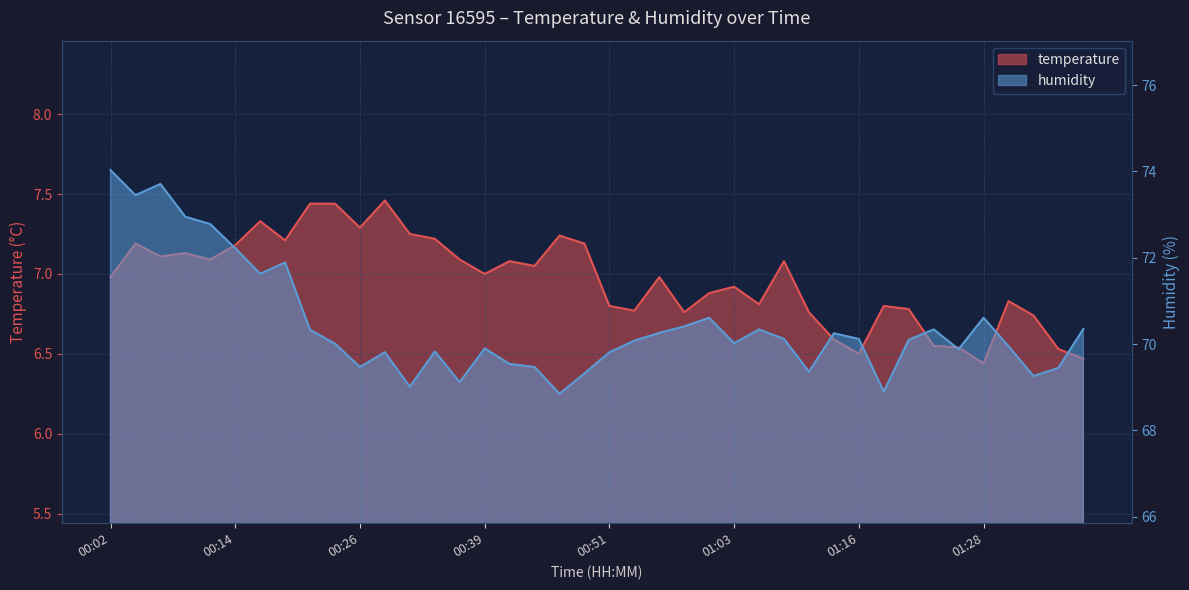

At 00:29, list the series in order from largest to smallest.

humidity, temperature